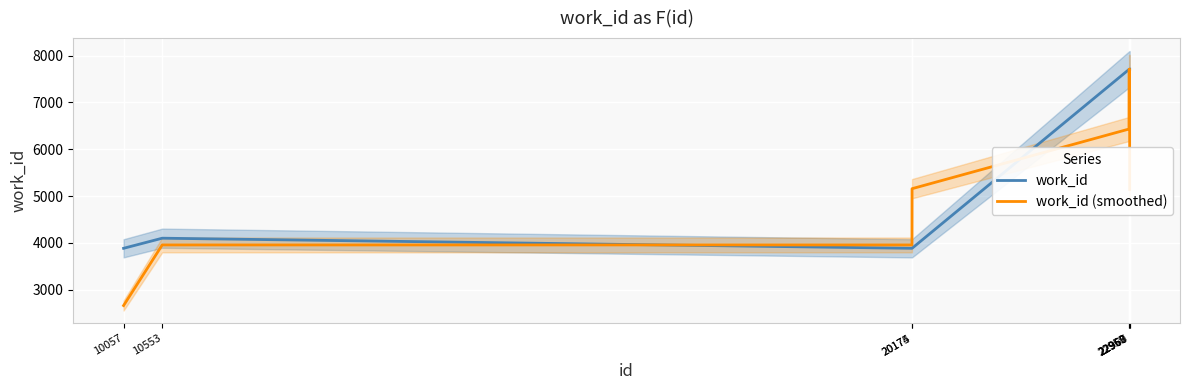

Between 10057 and 22960, which series saw the biggest shift?

work_id (smoothed)